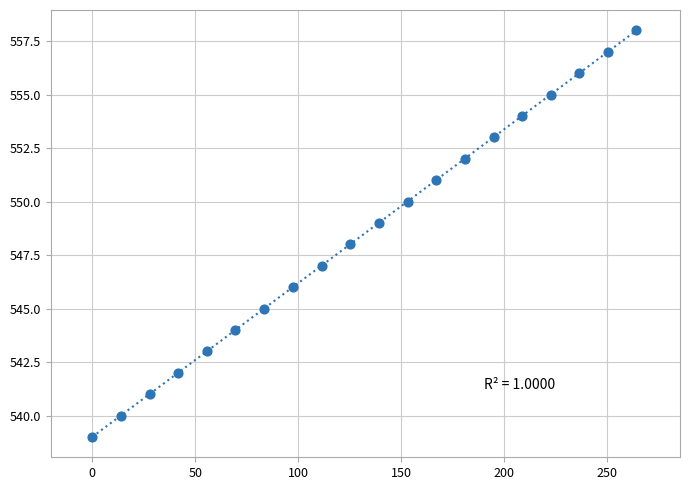

What is the range of Y values (max minus min)?

19